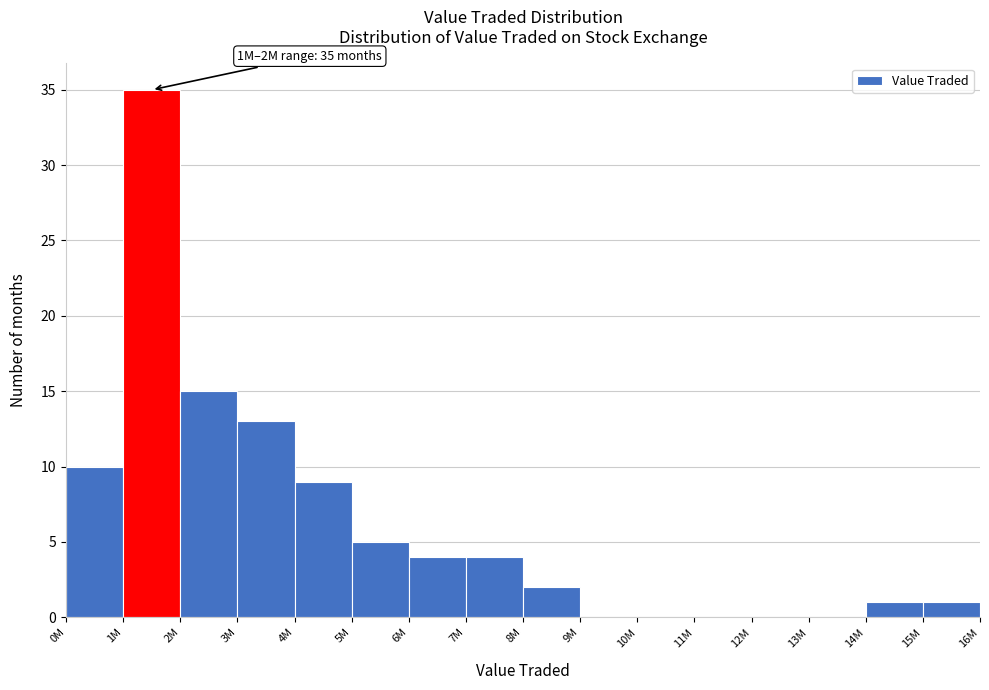

Reading left to right, what are all the values shown in this chart?

0M=10	1M=35	2M=15	3M=13	4M=9	5M=5	6M=4	7M=4	8M=2	9M=0	10M=0	11M=0	12M=0	13M=0	14M=1	15M=1